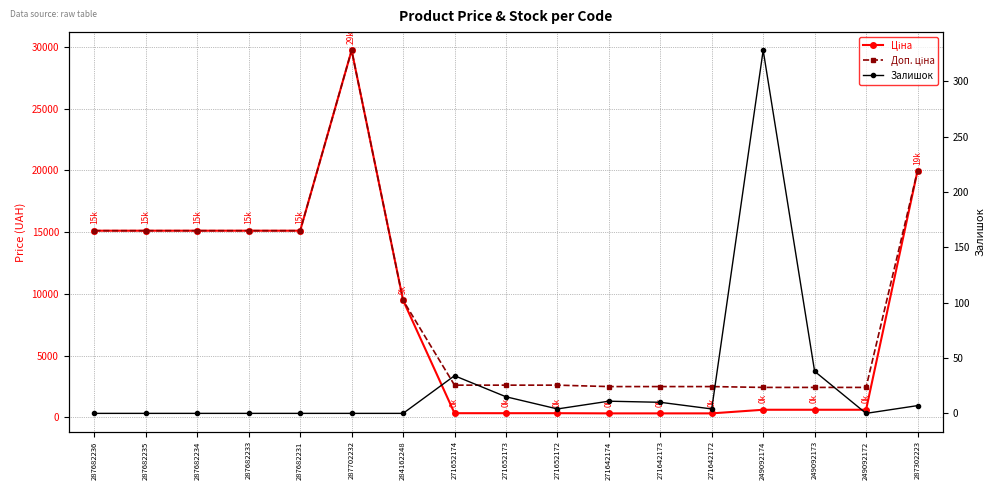

True or false: Залишок and Ціна intersect in this chart.

False